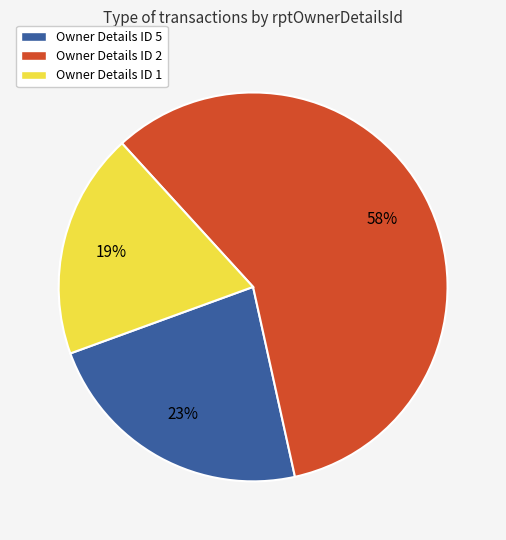

What percentage is the Owner Details ID 5 slice, to the nearest percent?

23%